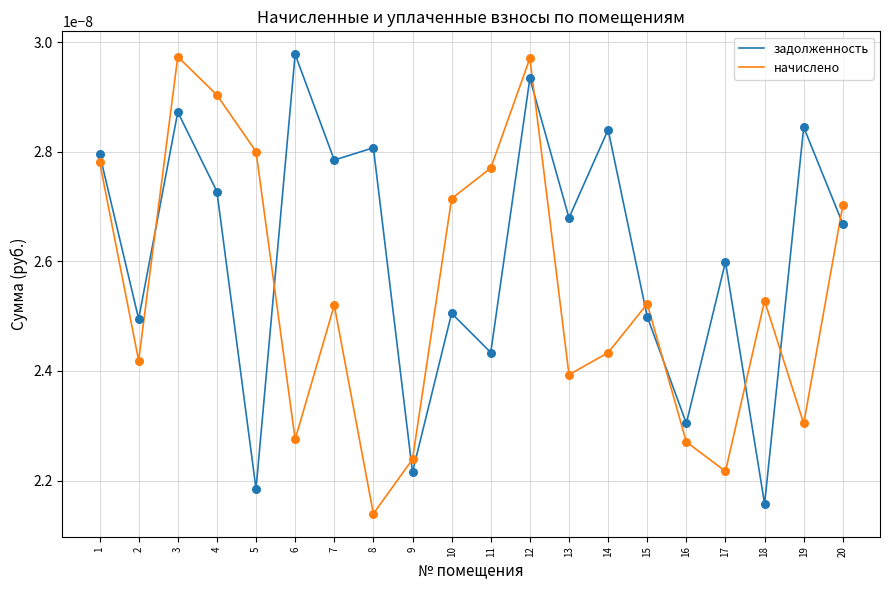

List the series in order of their overall mean, highest first.

задолженность, начислено